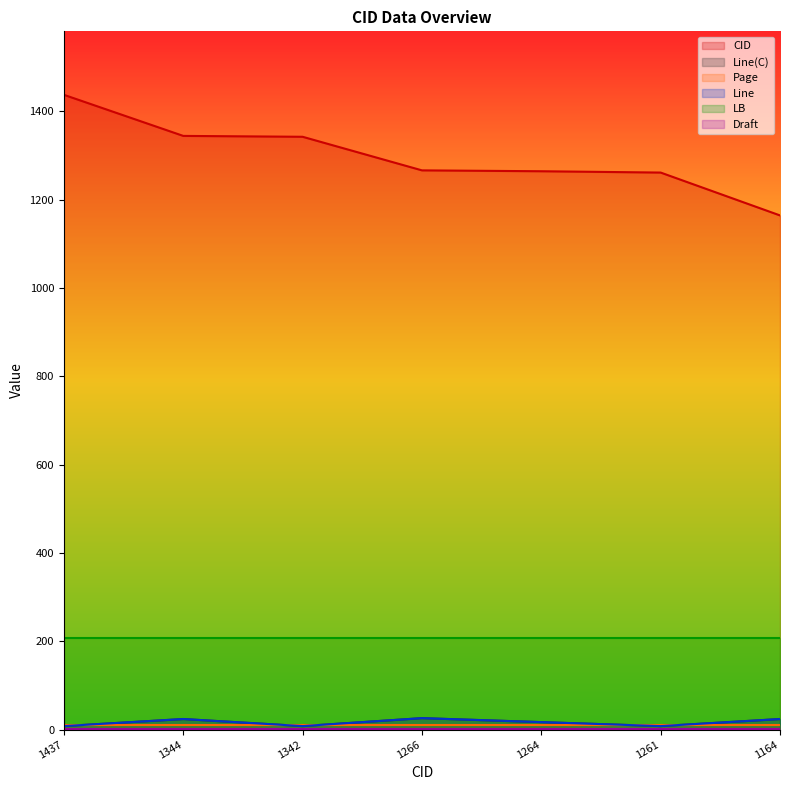

Which category has the highest value in the Line(C) series?

1266